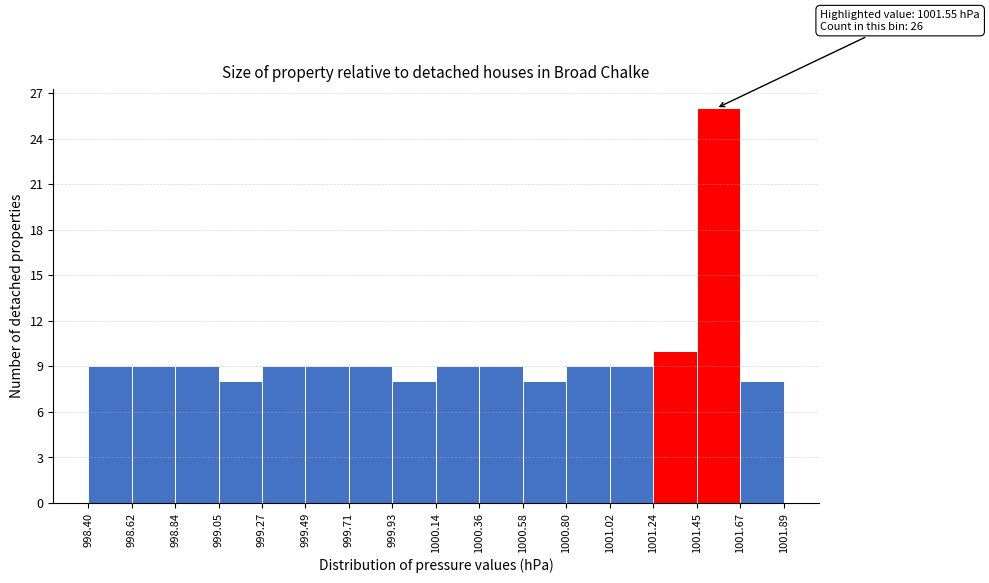

Which range on the x-axis has the tallest bar?

1001.45 to 1001.67